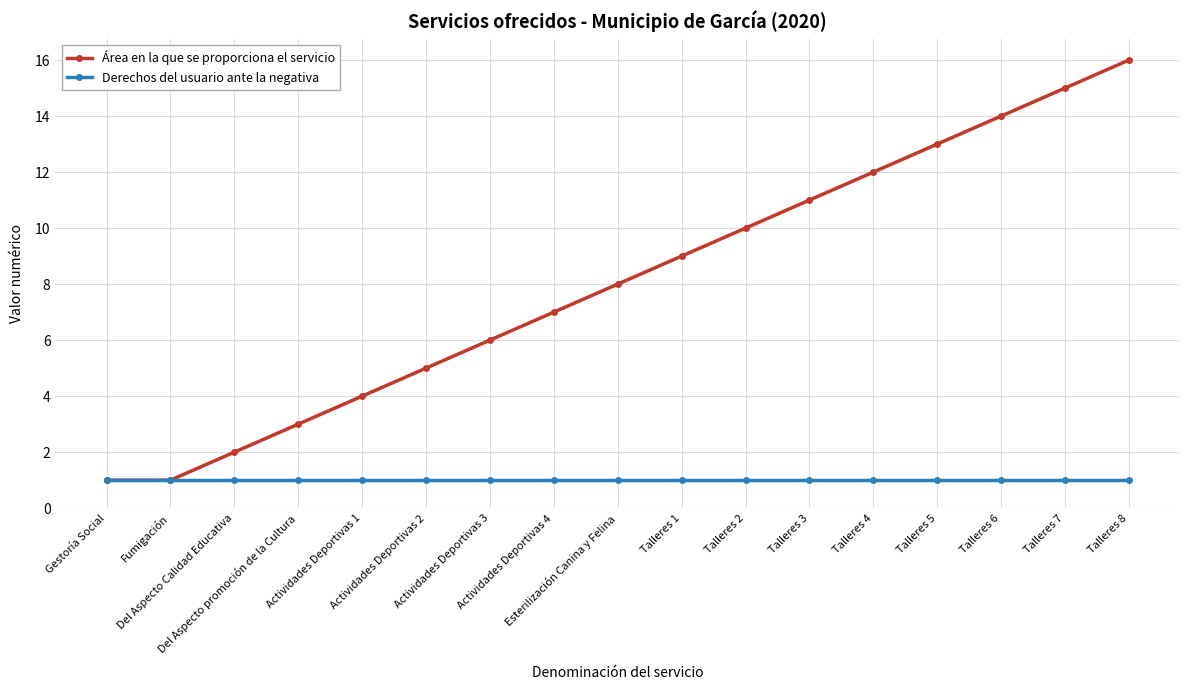

Rank the series by their maximum value, from highest to lowest.

Área en la que se proporciona el servicio, Derechos del usuario ante la negativa